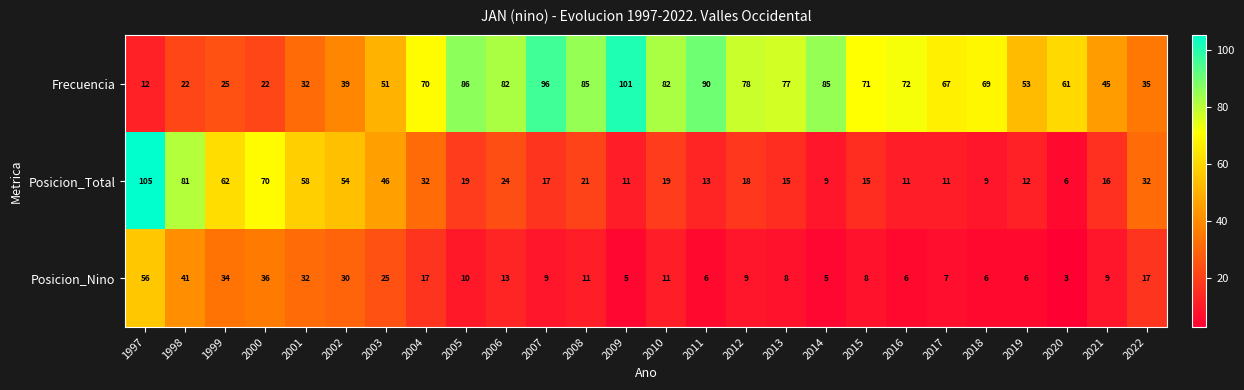

The Posicion_Nino series shows 13 at 2006. True or false?

True